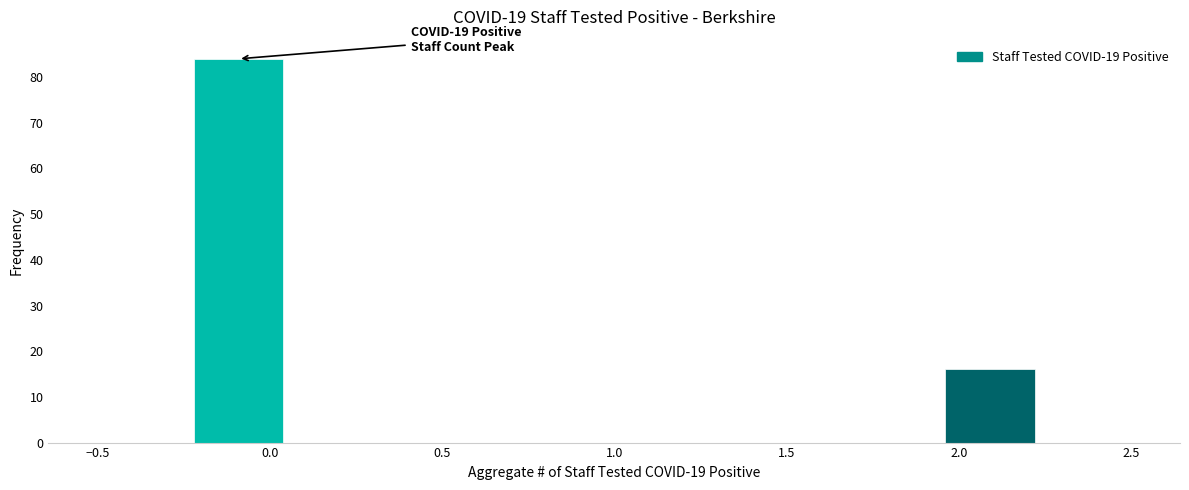

Which range on the x-axis has the tallest bar?

-0.25 to 0.05